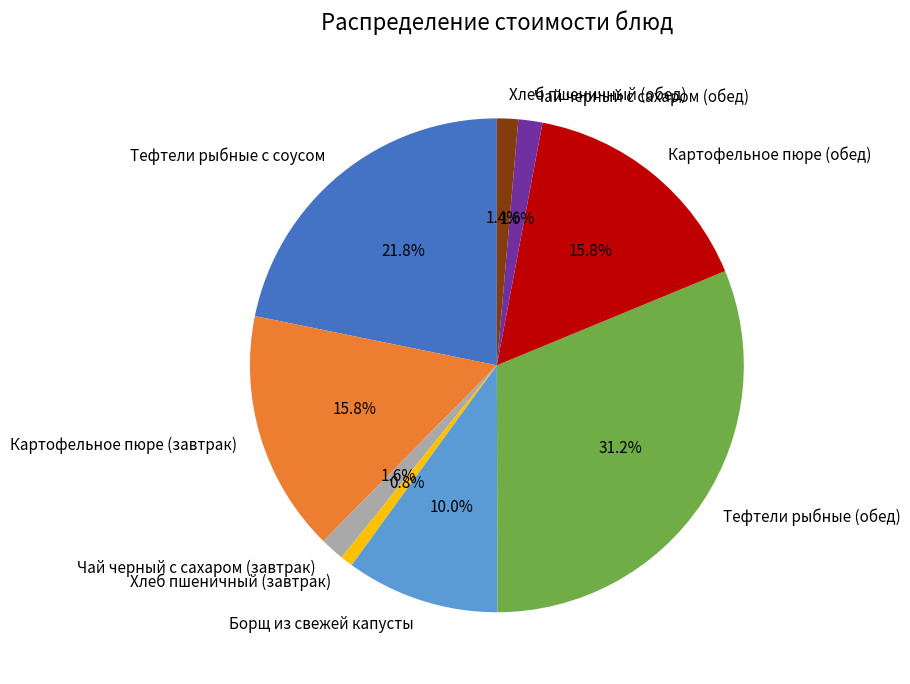

Which category has the biggest portion of the pie?

Тефтели рыбные (обед)